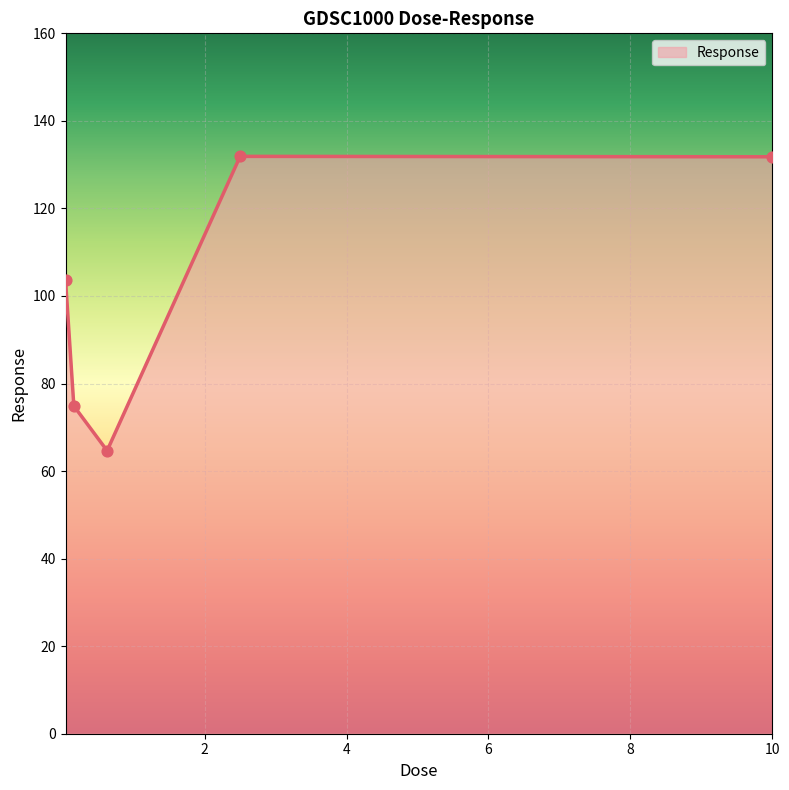

What is the sum of all values?

506.9